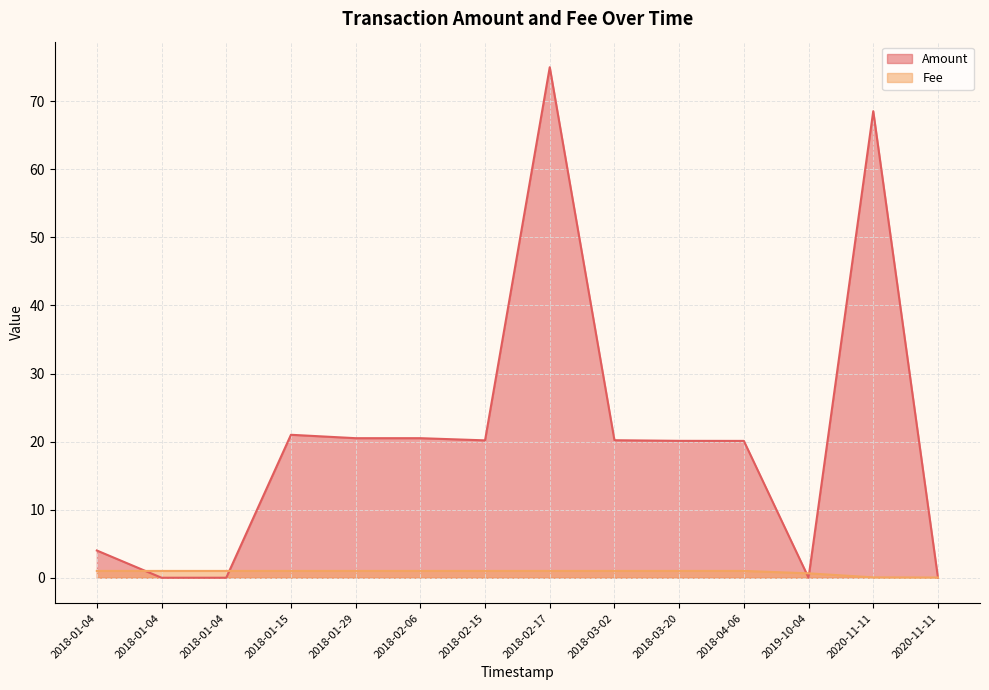

What is the total value across all series at 2018-01-04?

1.0